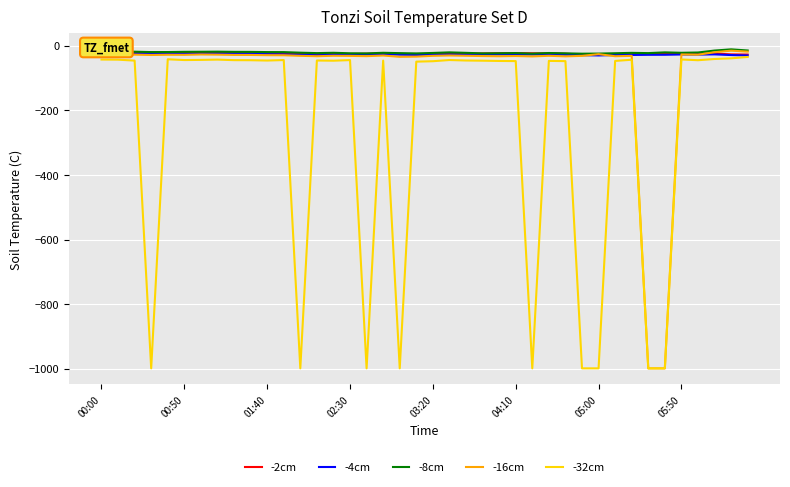

What is the minimum value shown in the chart?

-999.0